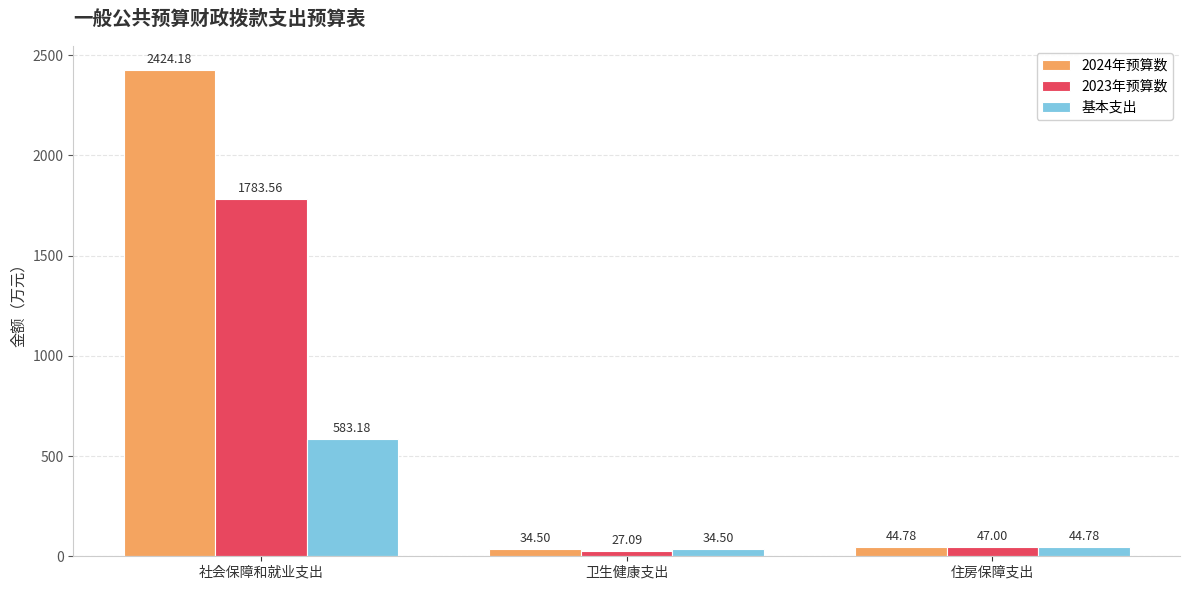

Are the bars grouped side by side (vs. stacked)?

Yes